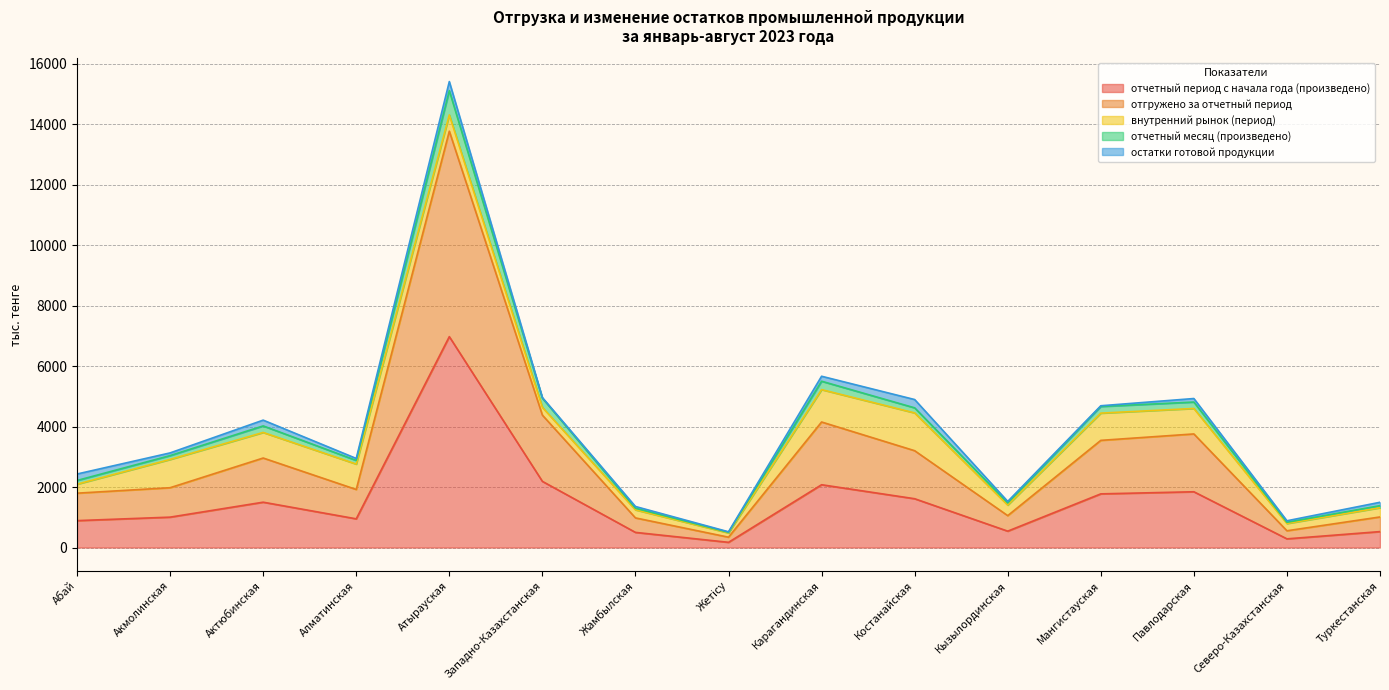

Is the value of отгружено за отчетный период at Карагандинская greater than the value of отчетный месяц (произведено) at Мангистауская?

No